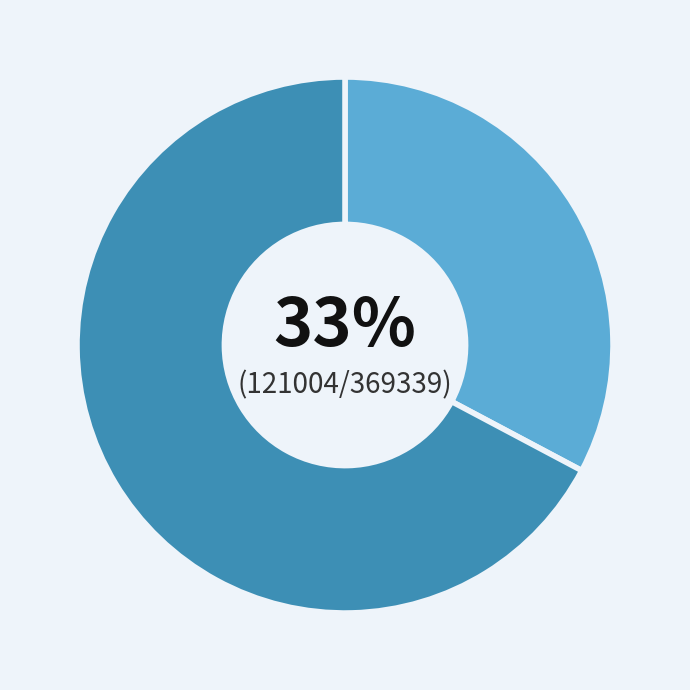

Is there any slice that represents more than half of the pie?

Yes